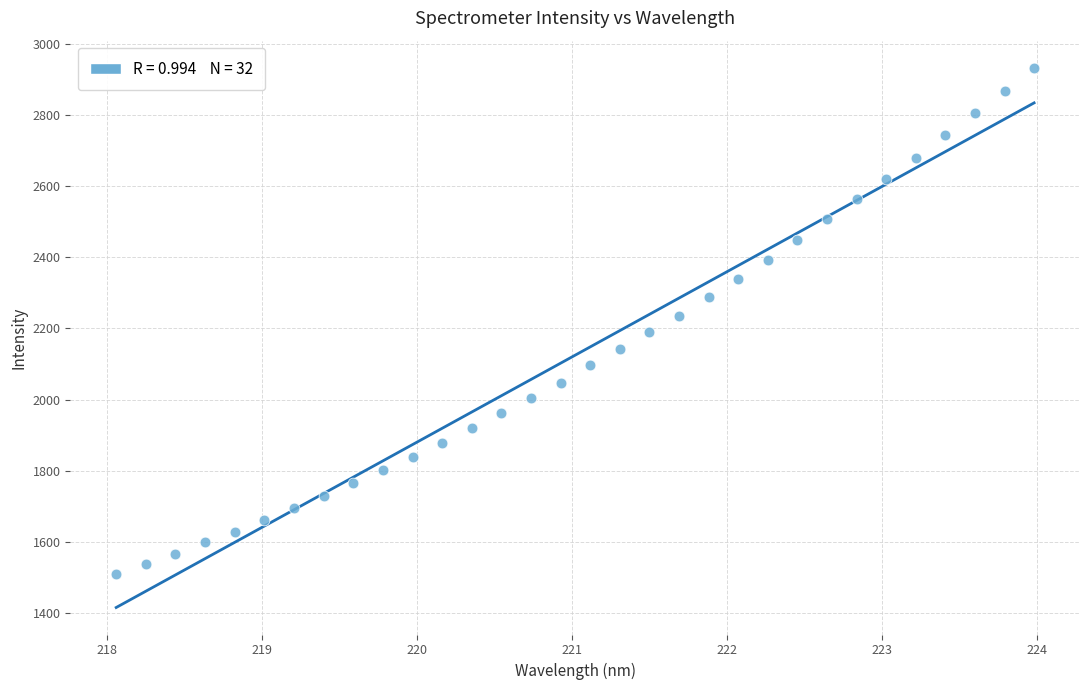

What is the range of Y values (max minus min)?

1422.5